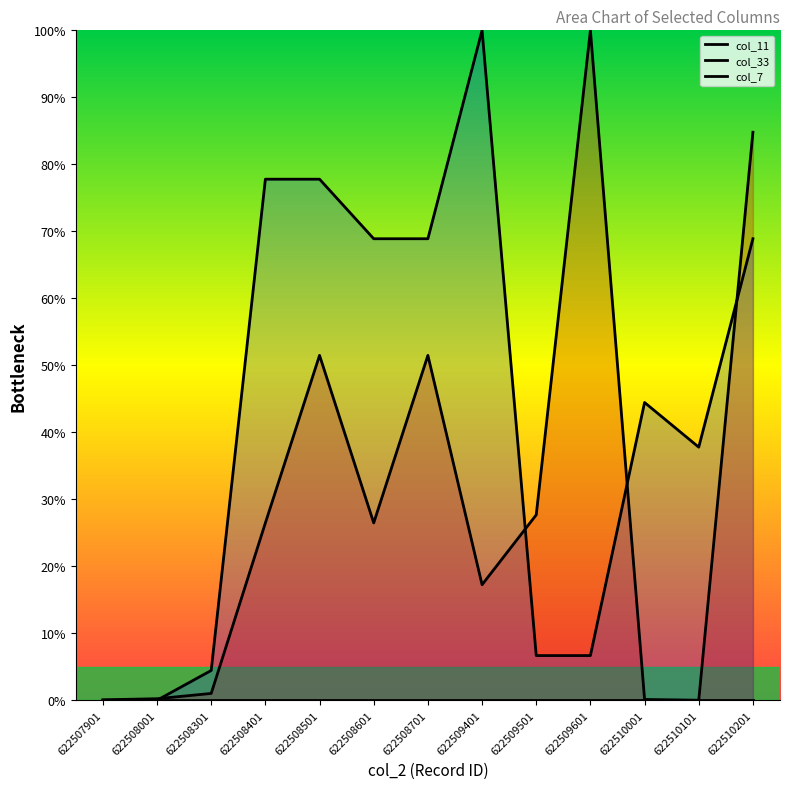

Which series has the largest range (max minus min)?

col_11